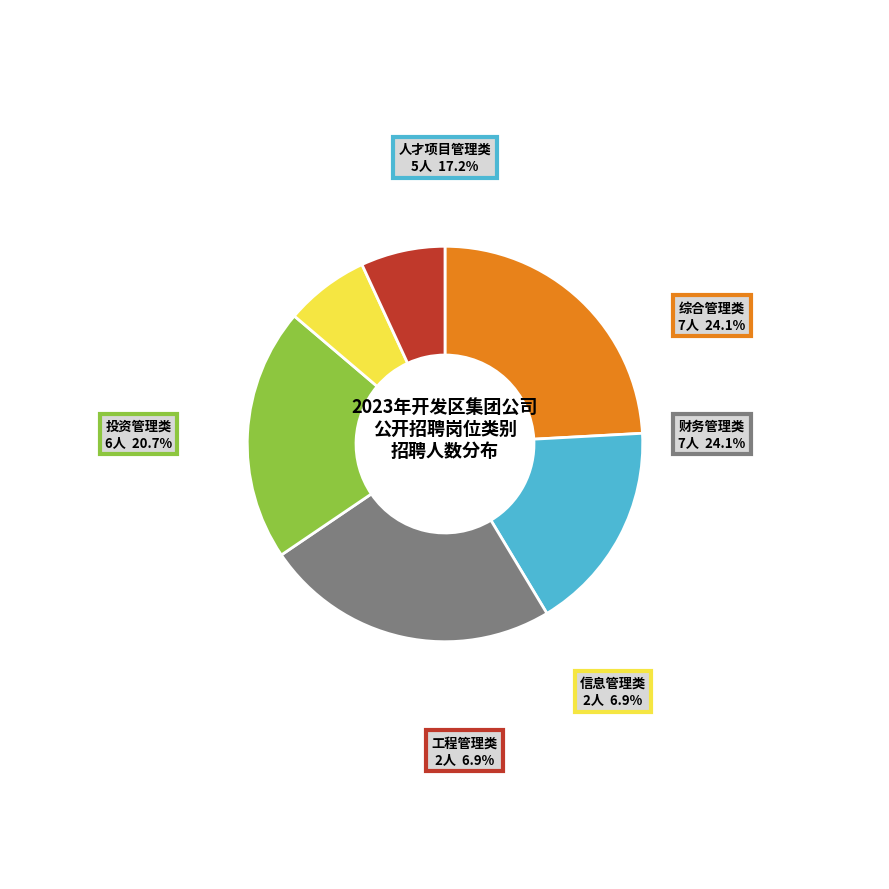

Does any single category account for the majority?

No